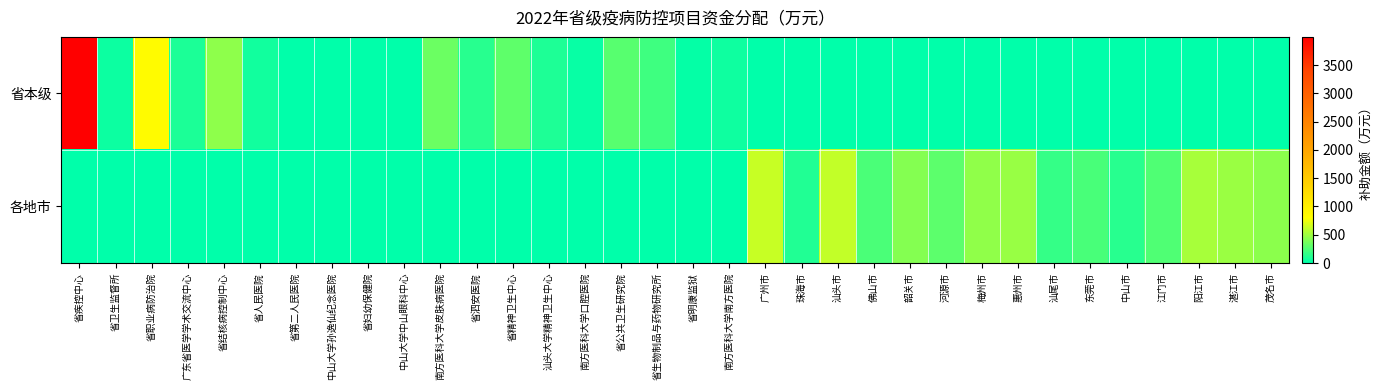

At which category is the sum across all series the highest?

省疾控中心